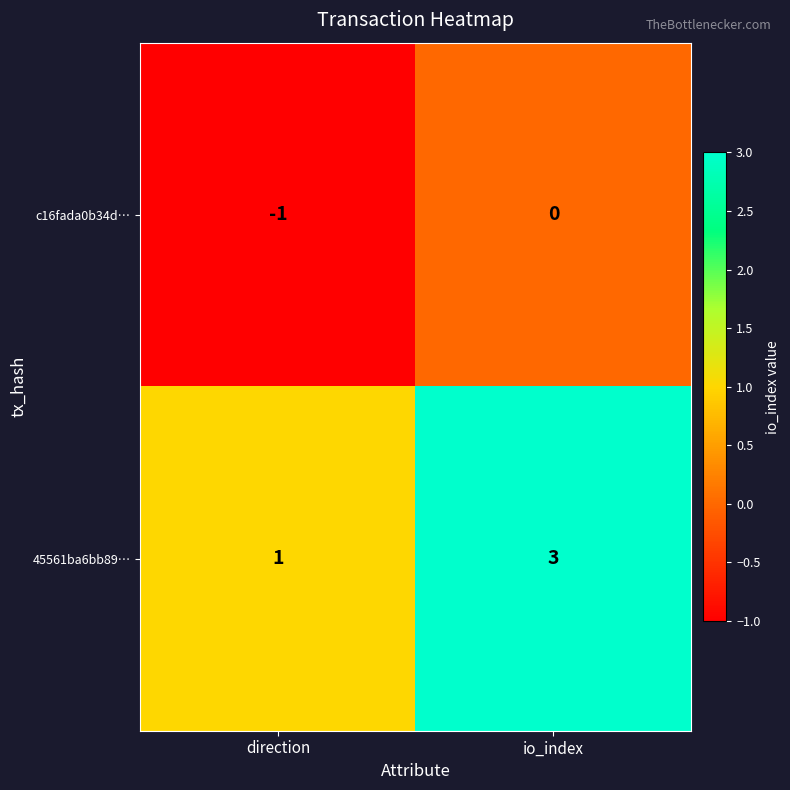

Is it true that c16fada0b34d… equals 0 at io_index?

True